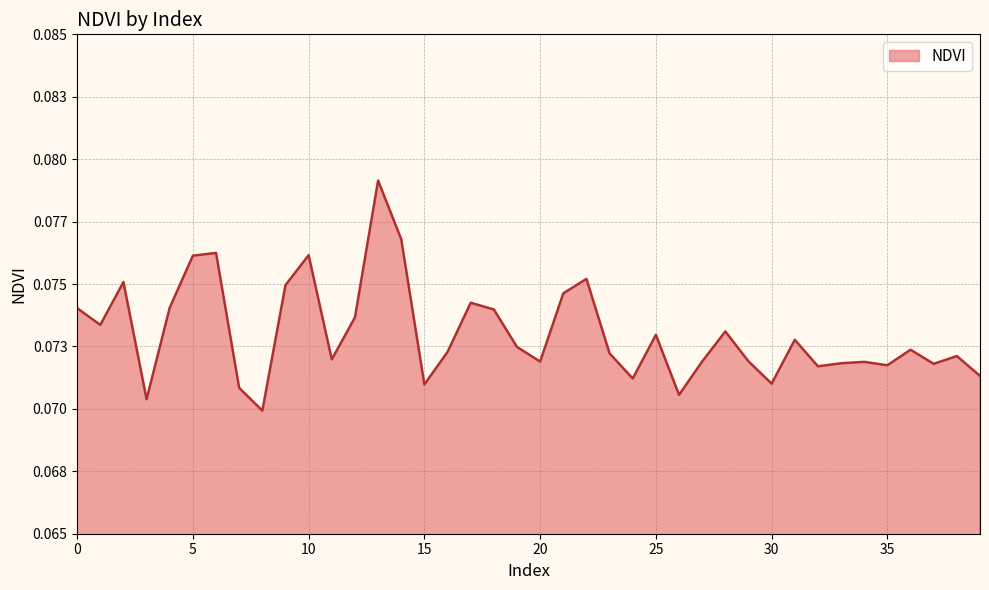

Does the chart display data point markers on the line(s)?

No